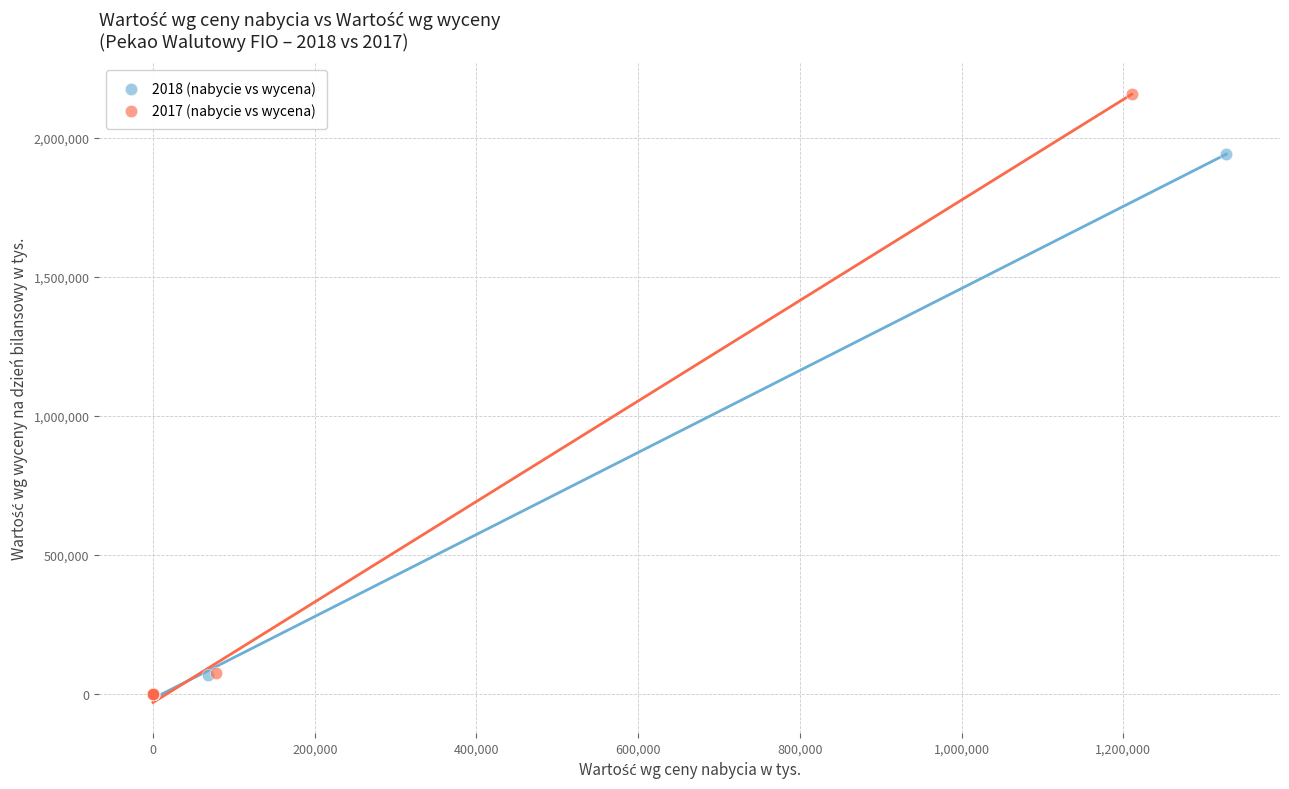

Which series has the largest Y range (max minus min)?

2017 (nabycie vs wycena)